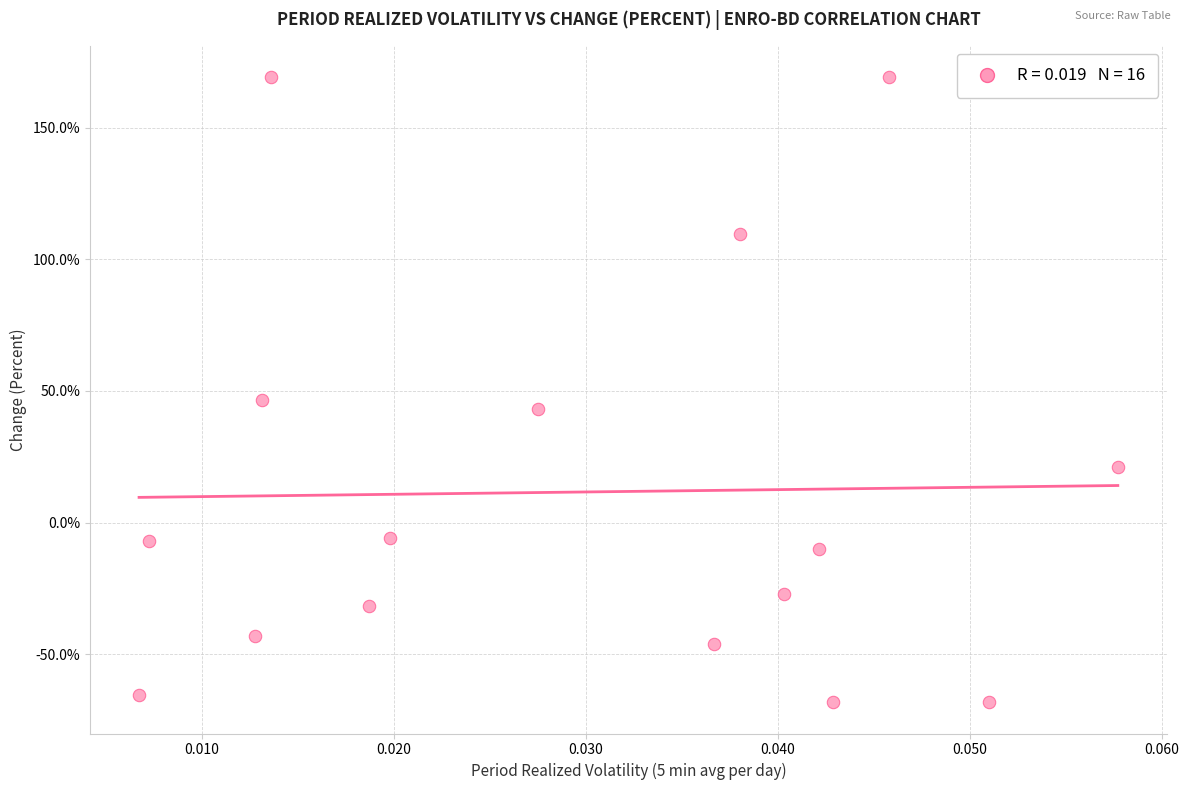

What is the range of Y values (max minus min)?

237.4